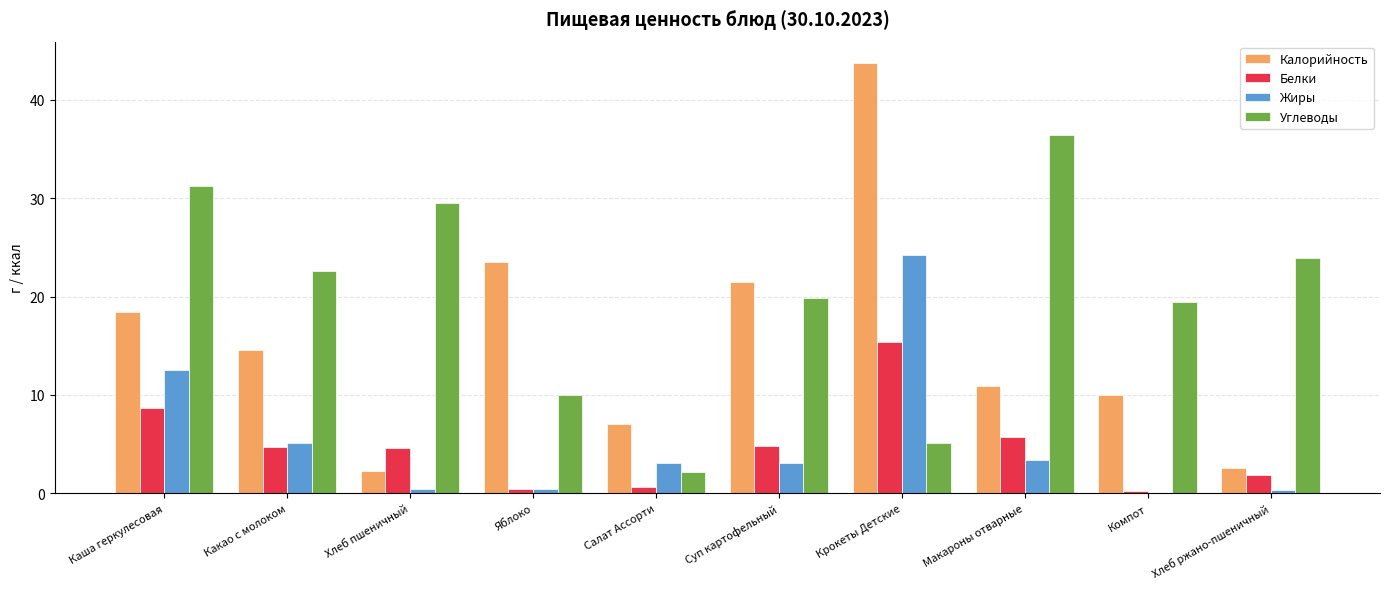

Are the bars grouped side by side (vs. stacked)?

Yes